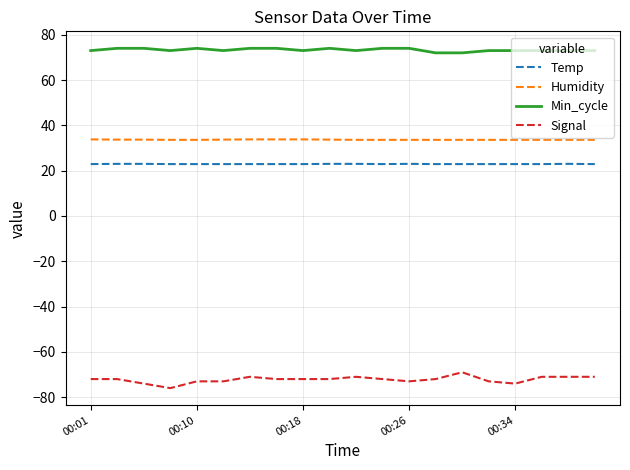

What is the lowest value of the Signal series?

-76.0